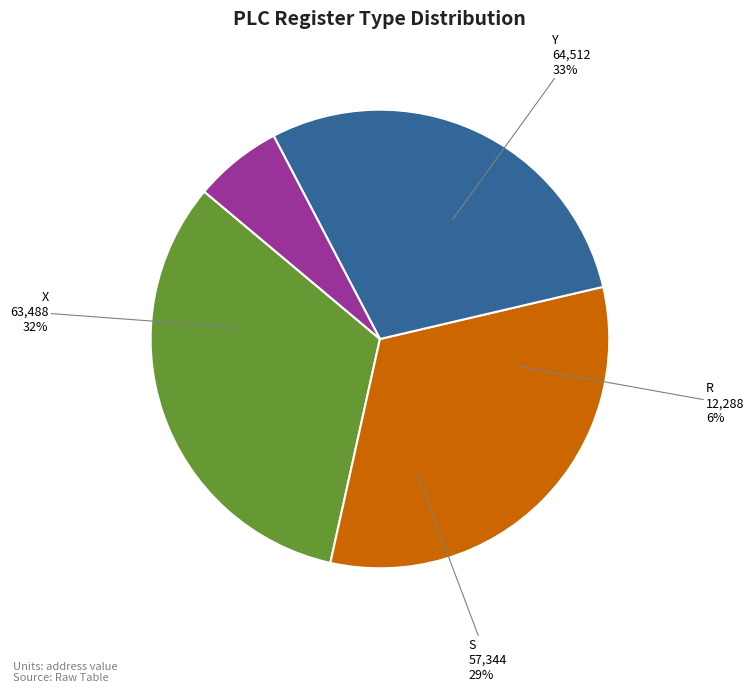

To the nearest percent, what is the combined percentage of R and Y?

39%